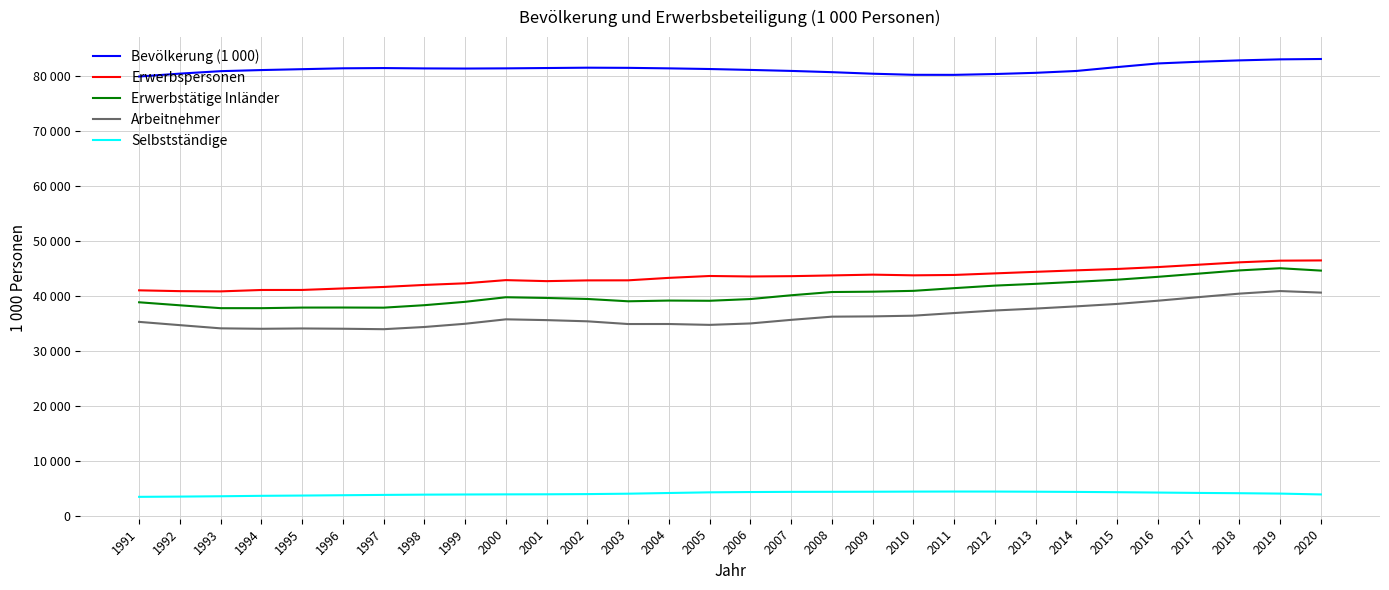

Does the chart have visible grid lines?

Yes